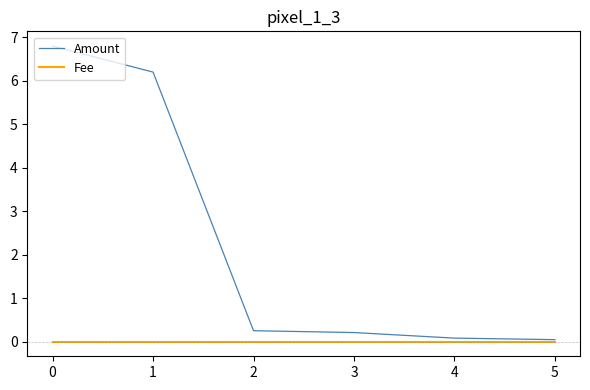

Which series has the largest range (max minus min)?

Amount